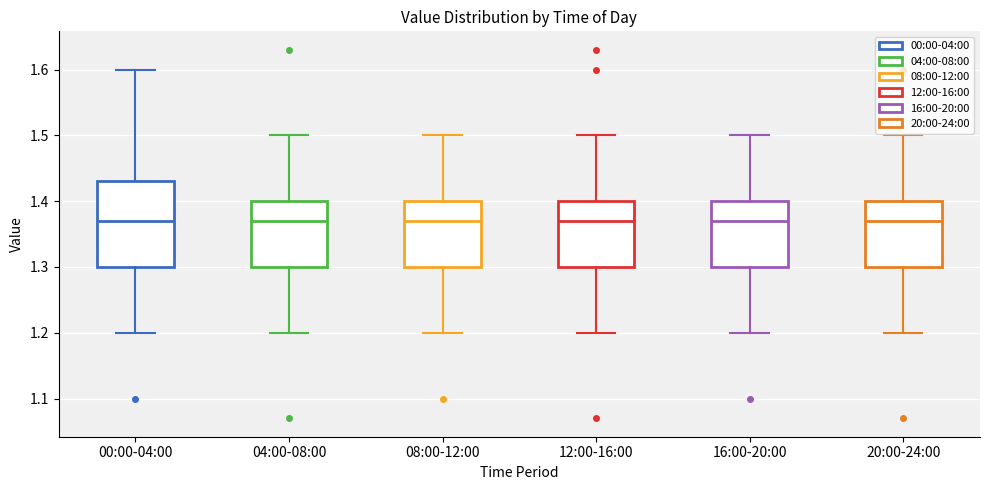

Reading left to right, transcribe this box plot: for each box, give where its median line is, the range the box spans, and where its two whiskers end, as read against the y-axis. The values are not printed on the chart, so give them approximately, as read against the axis.

00:00-04:00: median 1.37, box 1.30 to 1.43, whiskers 1.20 to 1.60
04:00-08:00: median 1.37, box 1.30 to 1.40, whiskers 1.20 to 1.50
08:00-12:00: median 1.37, box 1.30 to 1.40, whiskers 1.20 to 1.50
12:00-16:00: median 1.37, box 1.30 to 1.40, whiskers 1.20 to 1.50
16:00-20:00: median 1.37, box 1.30 to 1.40, whiskers 1.20 to 1.50
20:00-24:00: median 1.37, box 1.30 to 1.40, whiskers 1.20 to 1.50